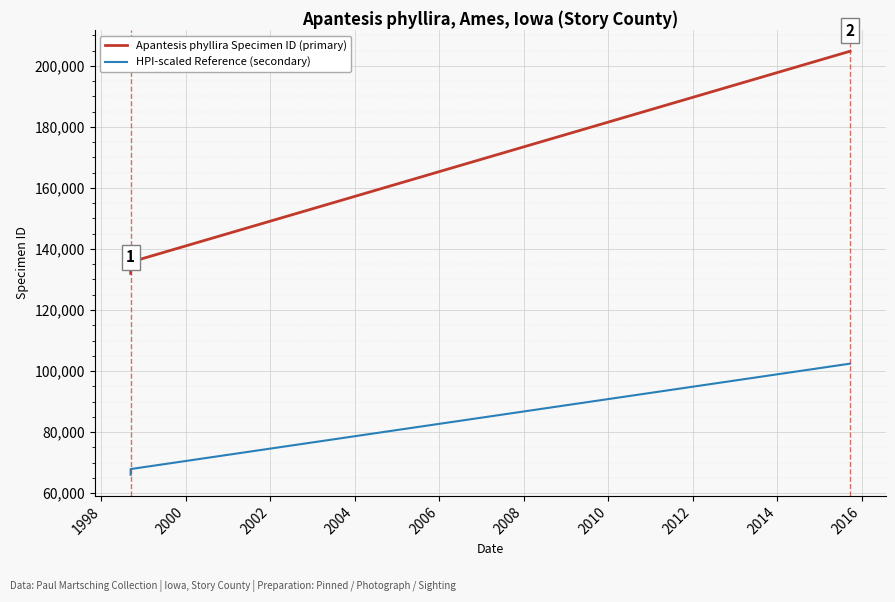

Where is HPI-scaled Reference (secondary) nearest to the value 84204?

1998